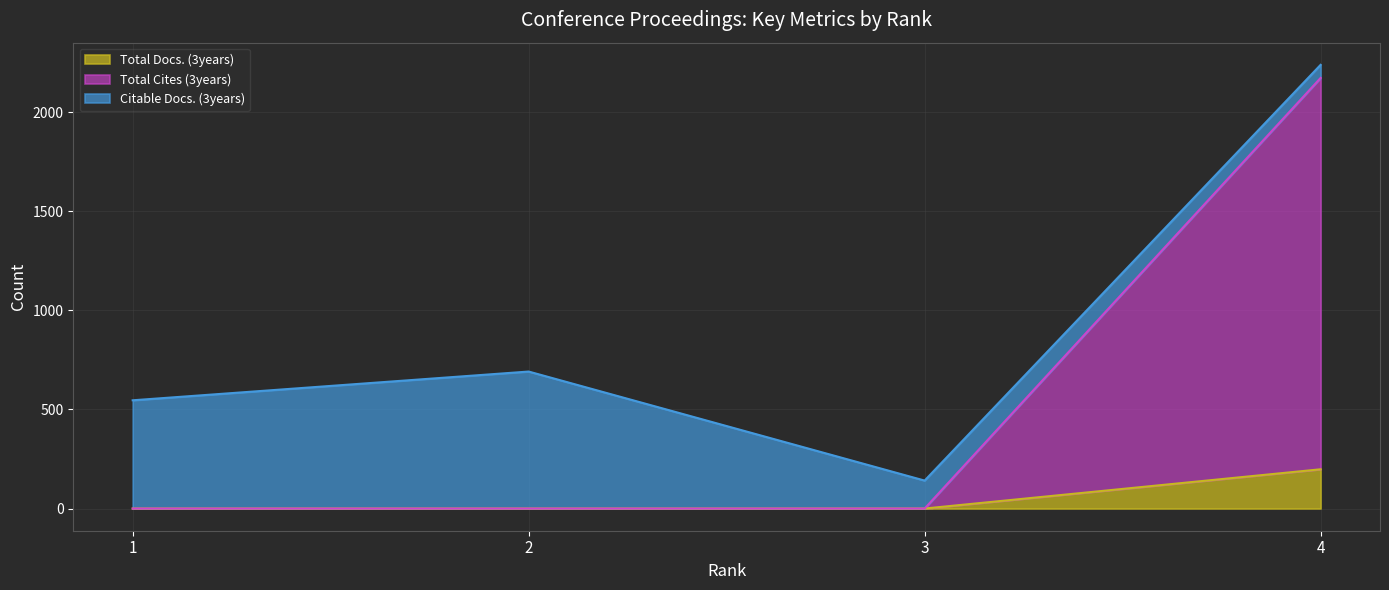

Count the Total Cites (3years) values in the range 0 to 2172.

4